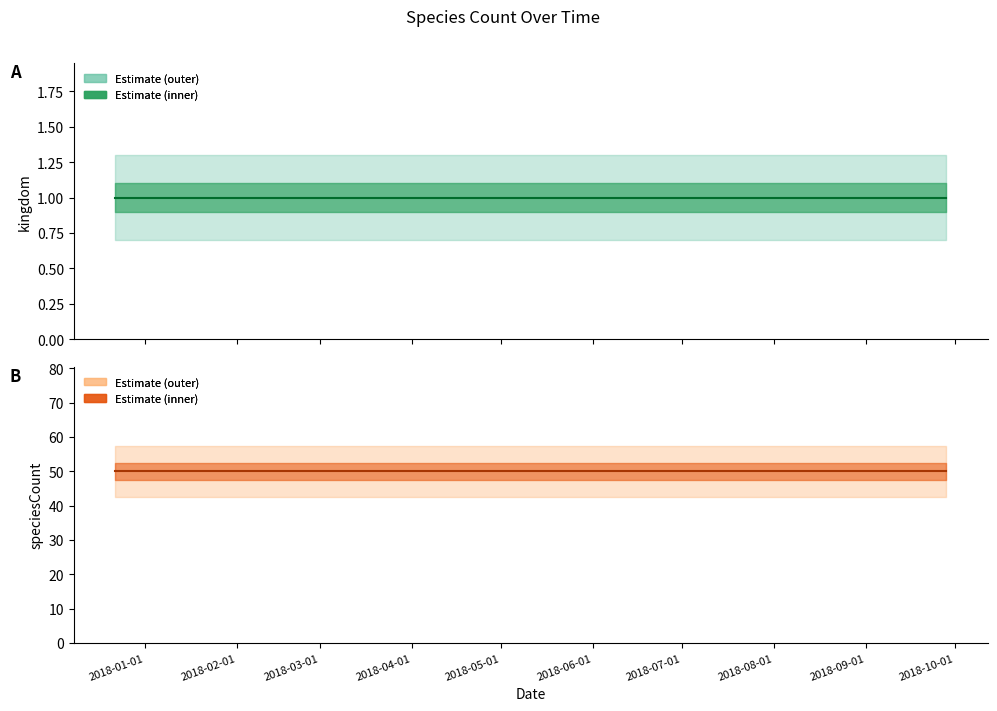

What is the spread (max minus min) of values at 2?

49